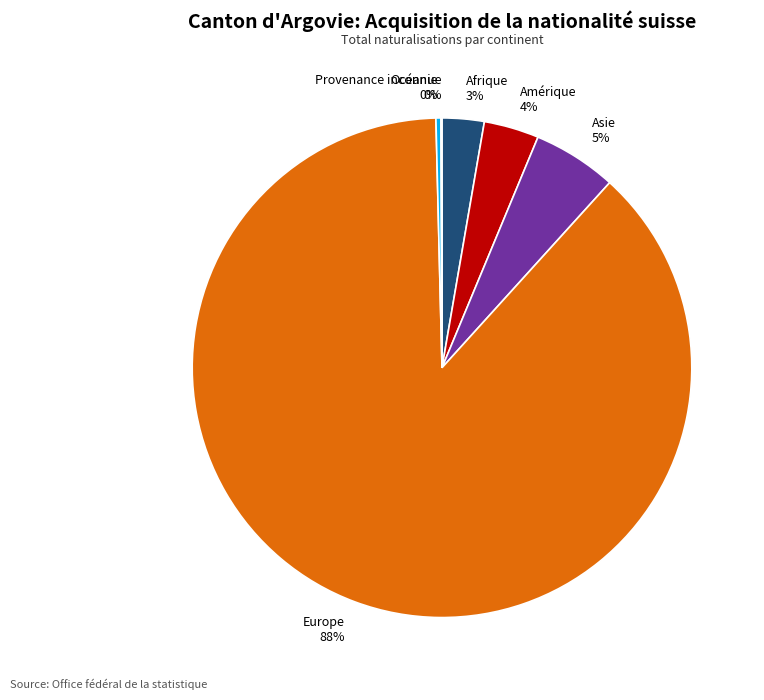

What percentage is the Afrique slice, to the nearest percent?

3%